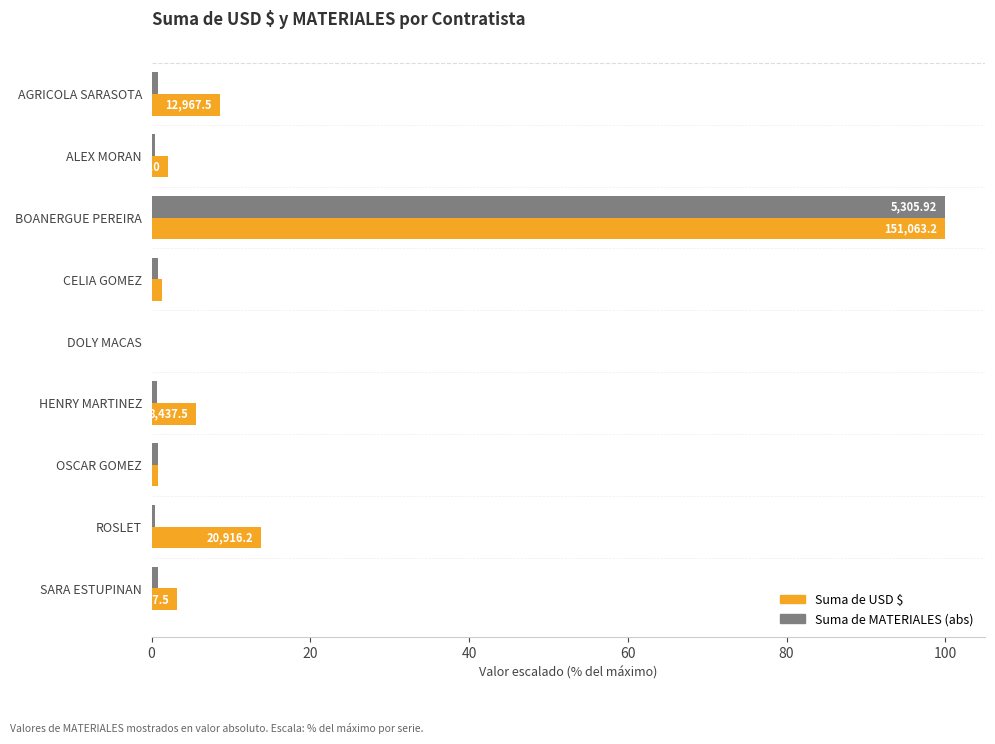

Is the value of Suma de USD $ at ROSLET greater than the value of Suma de MATERIALES (abs) at OSCAR GOMEZ?

Yes